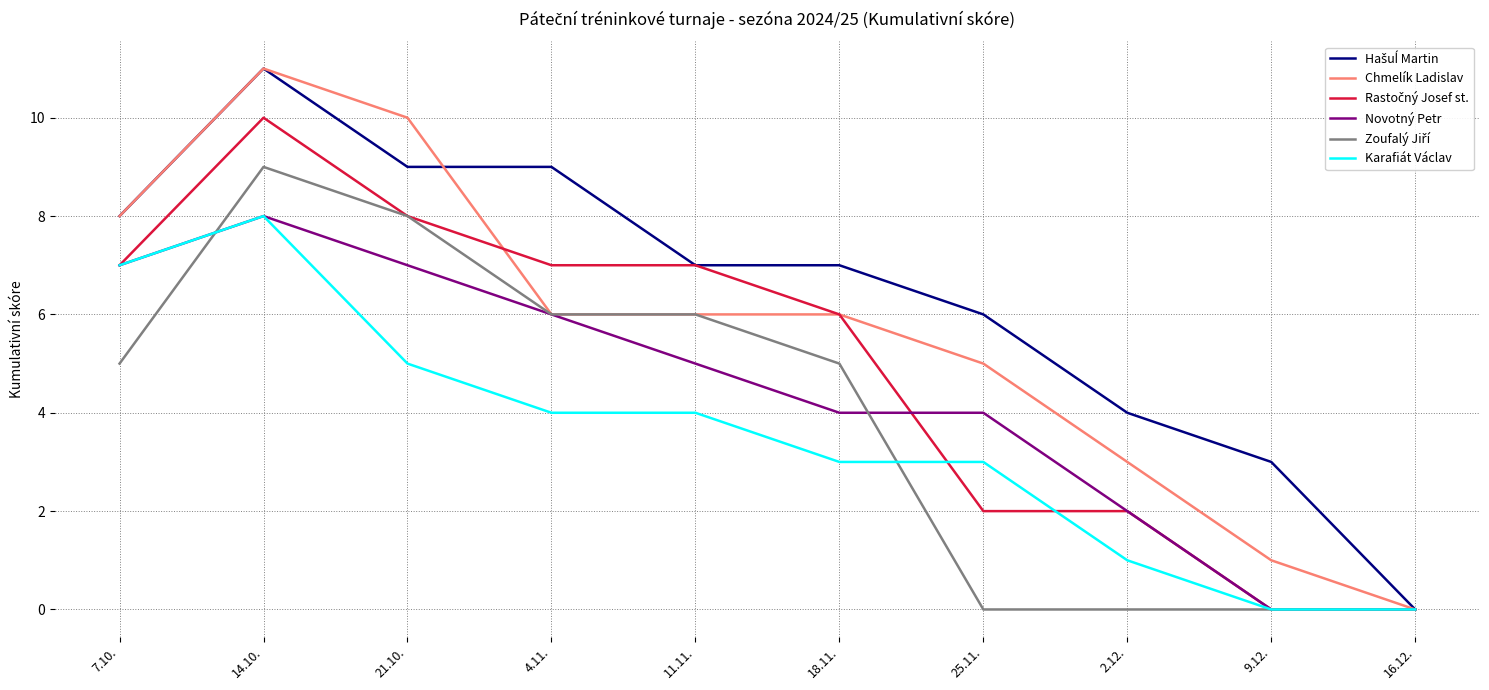

Is it true that Novotný Petr equals 5 at 11.11.?

True